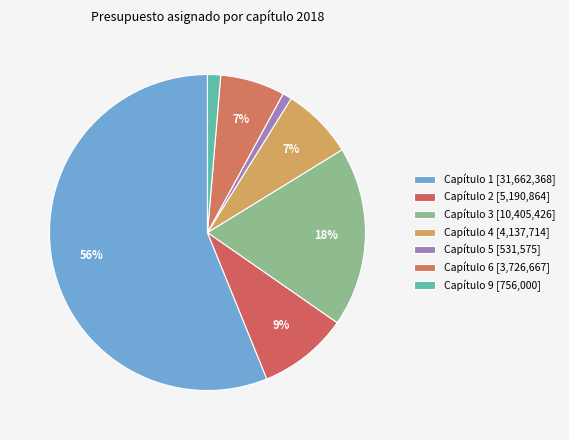

Which slice represents more than half of the pie?

Capítulo 1